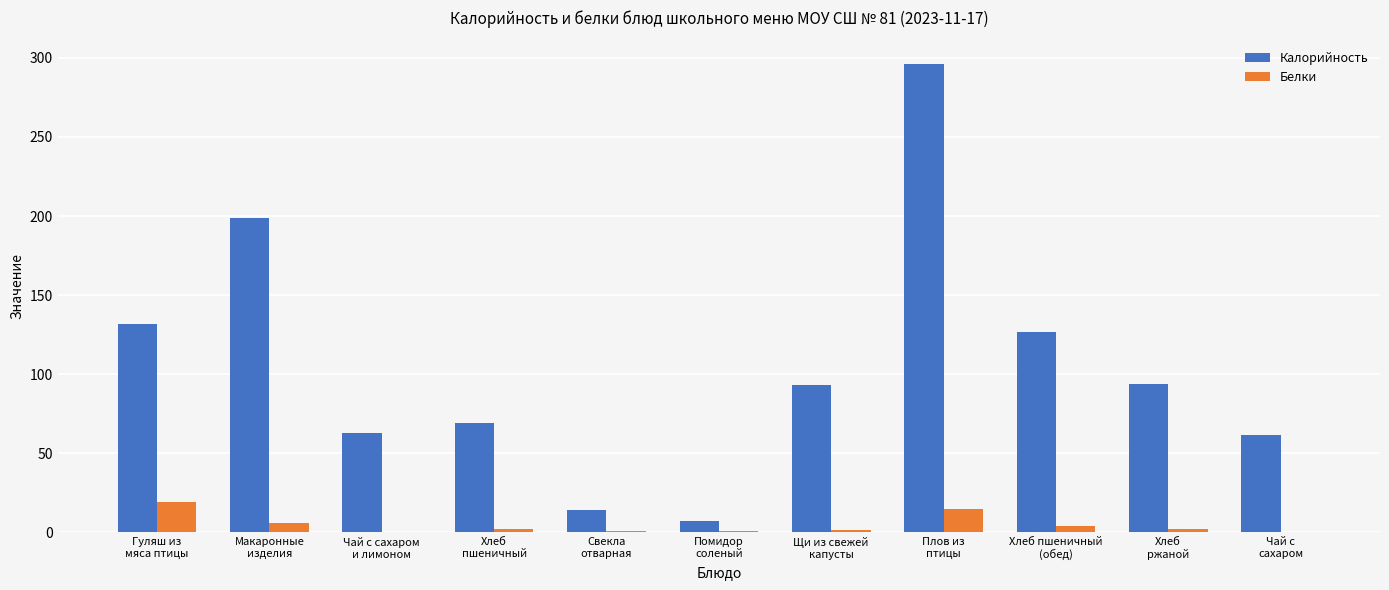

Count the number of data series in this chart.

2